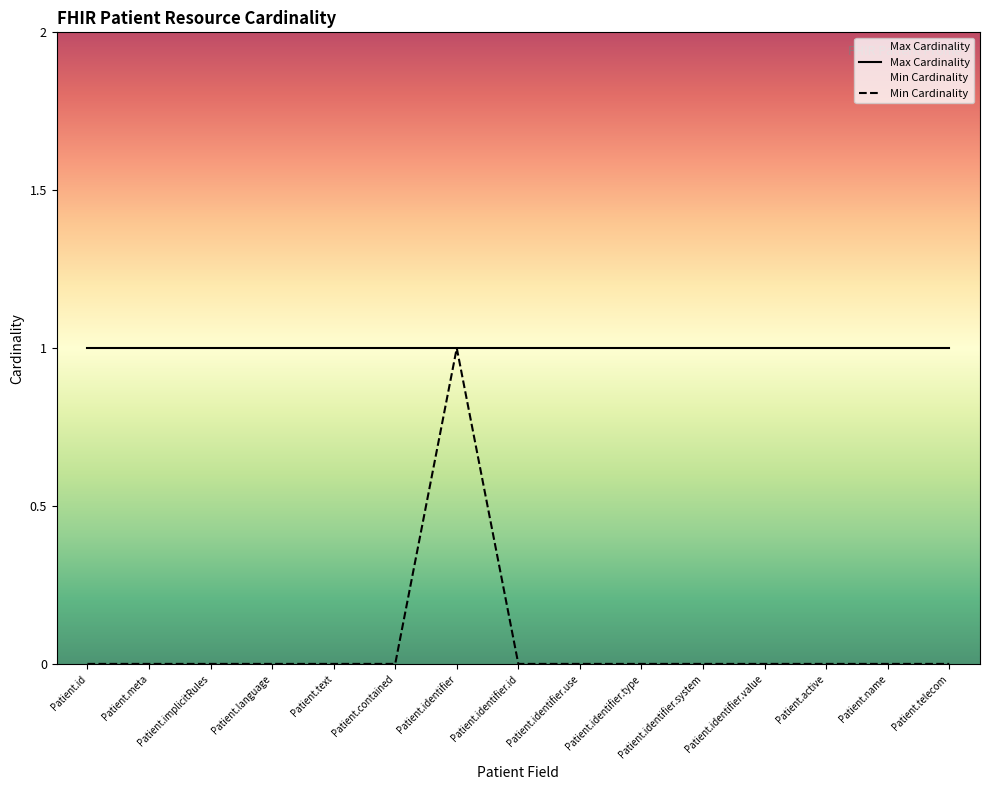

Is it true that the value at Patient.identifier.id is 0?

False